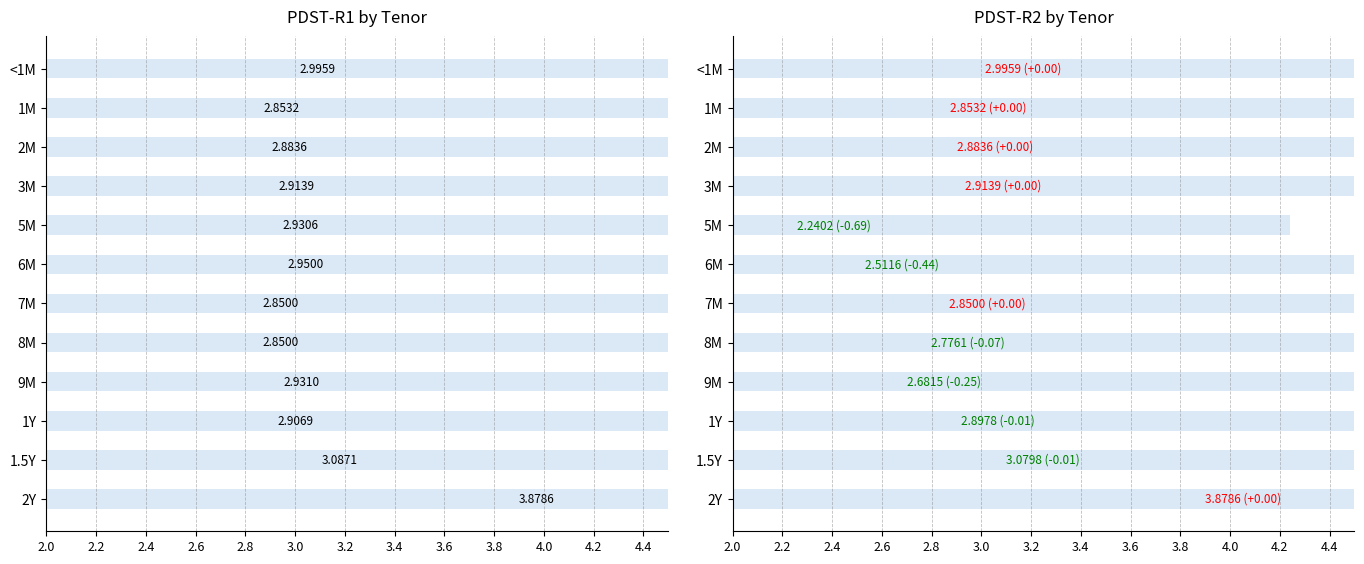

Which series has the largest total across all categories?

PDST-R1